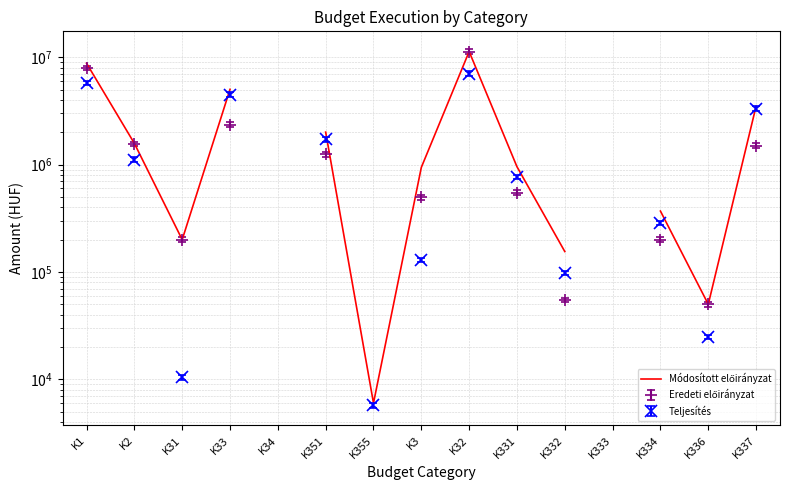

What position from the left is K3?

8